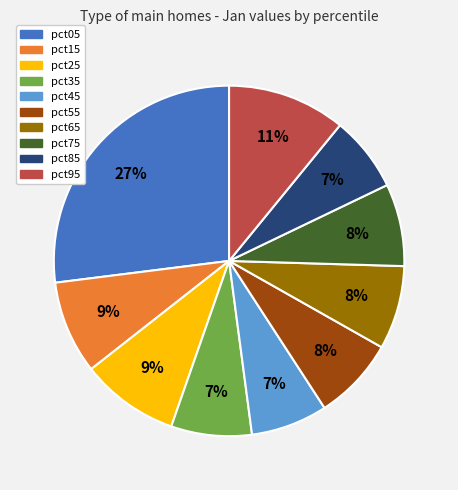

Do pct05 and pct35 together represent more than half of the pie?

No